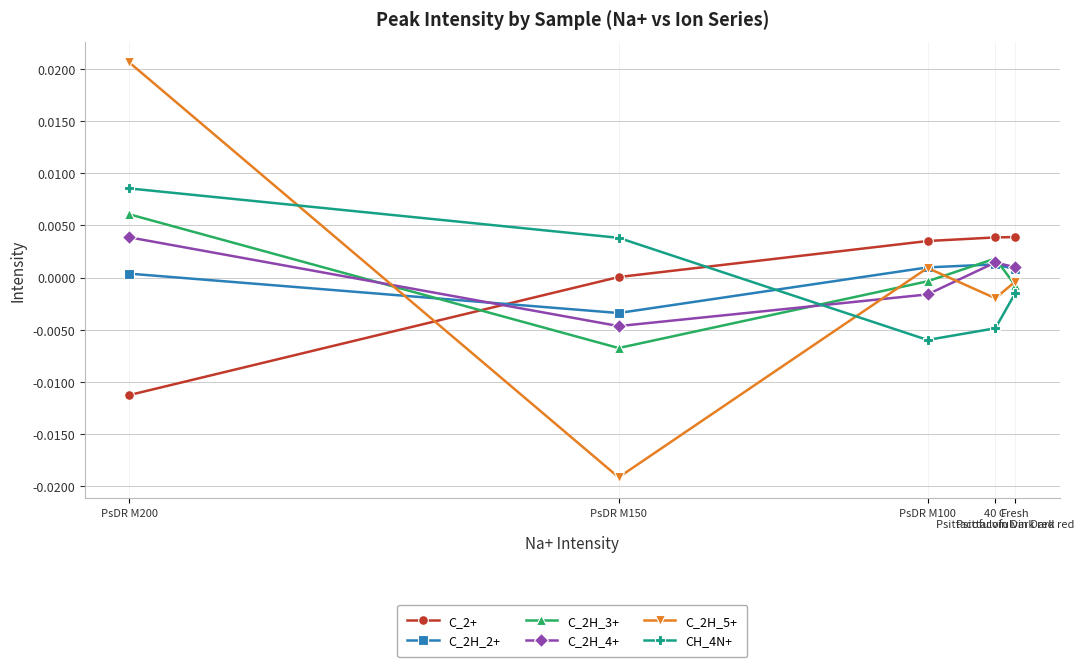

Between Fresh
Psittacofulvin Dark red and PsDR M150, which series saw the biggest shift?

C_2H_5+